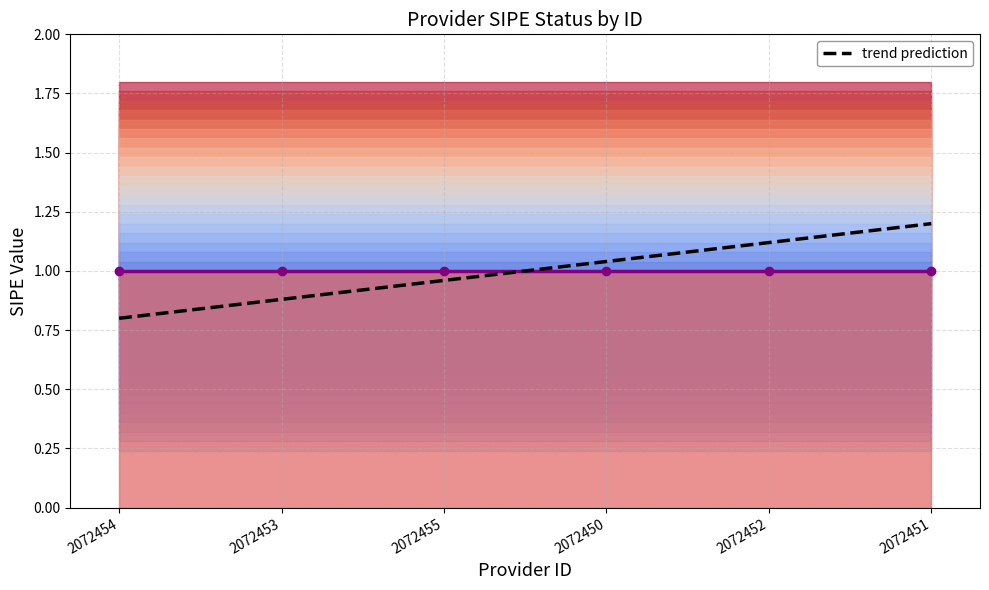

The chart shows a value of 1.1 at 2072452. True or false?

True